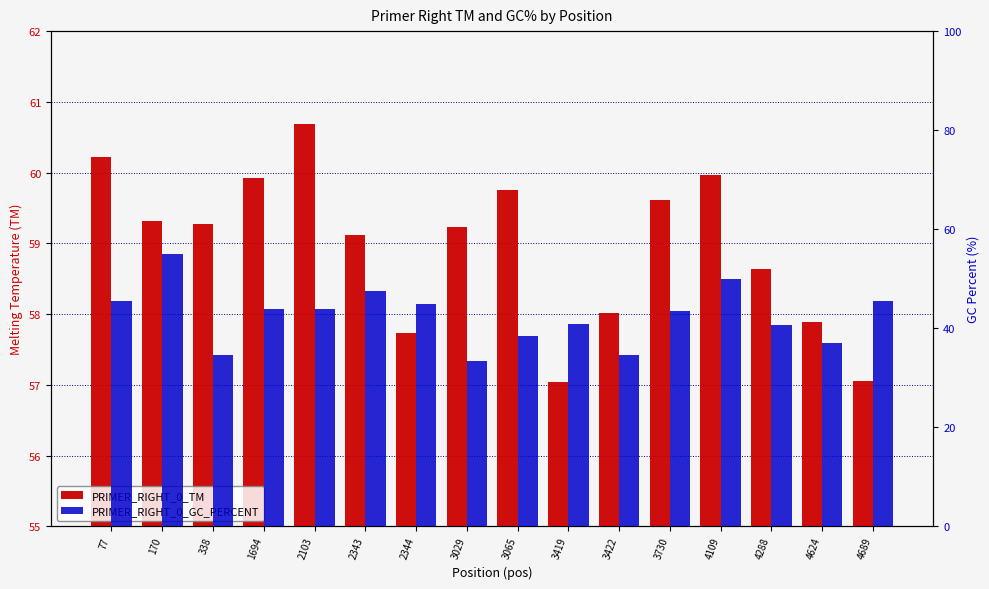

List the series in order of their peak value, highest first.

PRIMER_RIGHT_0_TM, PRIMER_RIGHT_0_GC_PERCENT